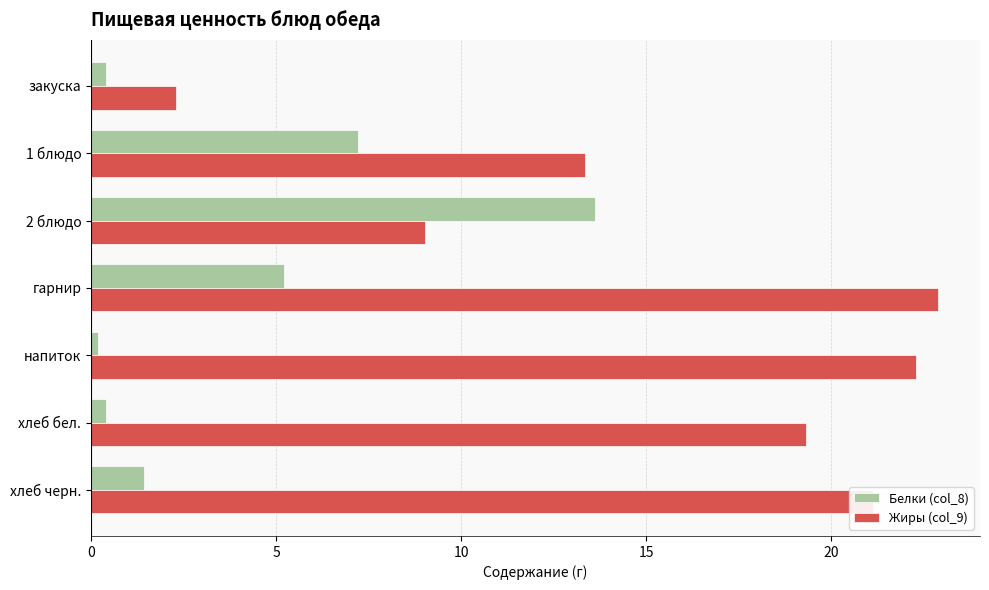

Which label corresponds to the largest value in the chart?

гарнир